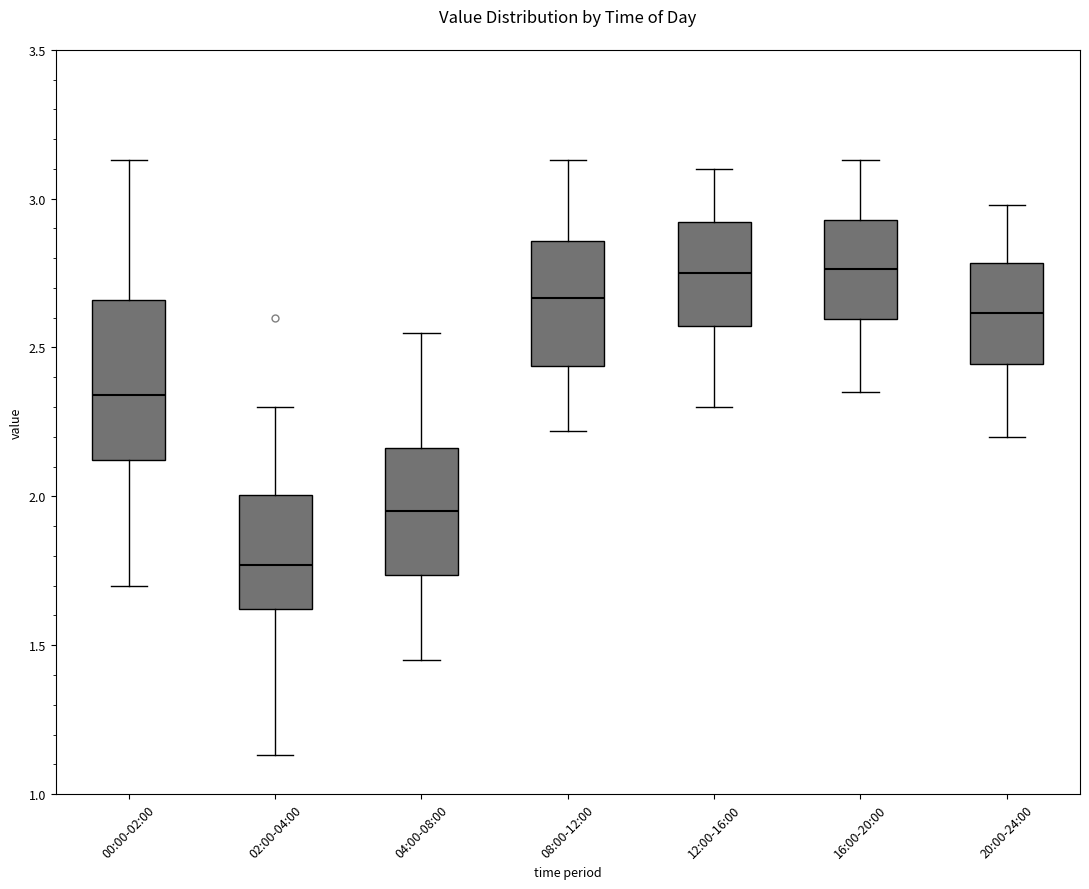

Reading left to right, transcribe this box plot: for each box, give where its median line is, the range the box spans, and where its two whiskers end, as read against the y-axis. The values are not printed on the chart, so give them approximately, as read against the axis.

00:00-02:00: median 2.35, box 2.10 to 2.65, whiskers 1.70 to 3.15
02:00-04:00: median 1.75, box 1.60 to 2.00, whiskers 1.15 to 2.30
04:00-08:00: median 1.95, box 1.75 to 2.15, whiskers 1.45 to 2.55
08:00-12:00: median 2.65, box 2.45 to 2.85, whiskers 2.20 to 3.15
12:00-16:00: median 2.75, box 2.55 to 2.90, whiskers 2.30 to 3.10
16:00-20:00: median 2.75, box 2.60 to 2.95, whiskers 2.35 to 3.15
20:00-24:00: median 2.60, box 2.45 to 2.80, whiskers 2.20 to 3.00